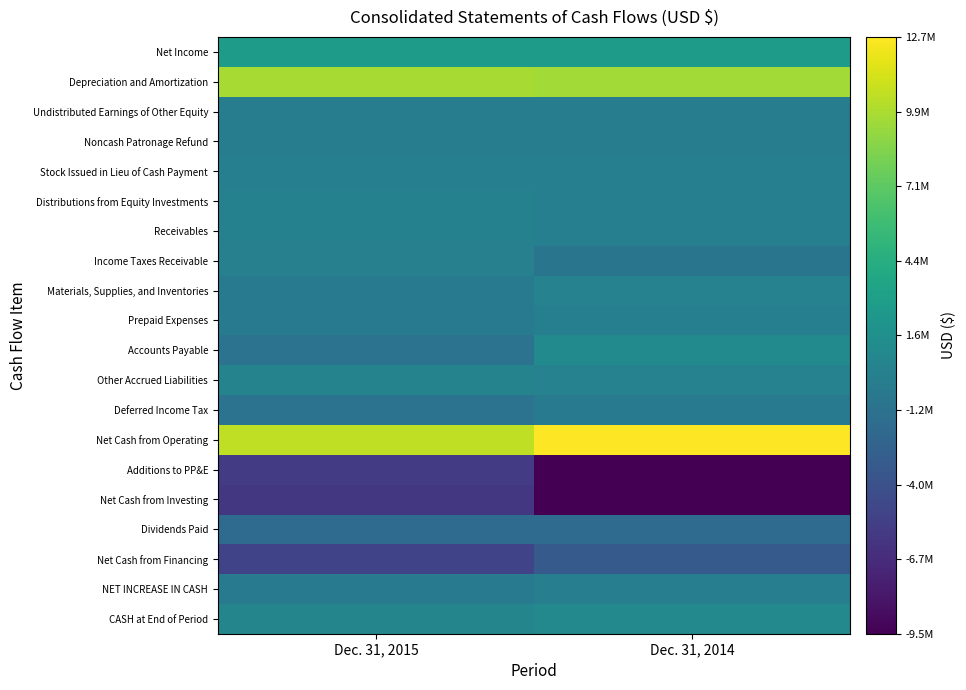

Reading left to right, what are all the values shown in this chart?

Net Income: Dec. 31, 2015=2666155	Dec. 31, 2014=2744744
Depreciation and Amortization: Dec. 31, 2015=9806033	Dec. 31, 2014=9590061
Undistributed Earnings of Other Equity: Dec. 31, 2015=-166445	Dec. 31, 2014=-192293
Noncash Patronage Refund: Dec. 31, 2015=-114134	Dec. 31, 2014=-148337
Stock Issued in Lieu of Cash Payment: Dec. 31, 2015=97660	Dec. 31, 2014=91000
Distributions from Equity Investments: Dec. 31, 2015=200000	Dec. 31, 2014=100000
Receivables: Dec. 31, 2015=200863	Dec. 31, 2014=40560
Income Taxes Receivable: Dec. 31, 2015=146782	Dec. 31, 2014=-847893
Materials, Supplies, and Inventories: Dec. 31, 2015=-283707	Dec. 31, 2014=307121
Prepaid Expenses: Dec. 31, 2015=-246577	Dec. 31, 2014=56663
Accounts Payable: Dec. 31, 2015=-1057485	Dec. 31, 2014=1072892
Other Accrued Liabilities: Dec. 31, 2015=438003	Dec. 31, 2014=316694
Deferred Income Tax: Dec. 31, 2015=-1094326	Dec. 31, 2014=-260007
Net Cash from Operating: Dec. 31, 2015=10548774	Dec. 31, 2014=12670142
Additions to PP&E: Dec. 31, 2015=-5673113	Dec. 31, 2014=-9419188
Net Cash from Investing: Dec. 31, 2015=-5872691	Dec. 31, 2014=-9503135
Dividends Paid: Dec. 31, 2015=-1737094	Dec. 31, 2014=-1732455
Net Cash from Financing: Dec. 31, 2015=-5069346	Dec. 31, 2014=-3186324
NET INCREASE IN CASH: Dec. 31, 2015=-393263	Dec. 31, 2014=-19317
CASH at End of Period: Dec. 31, 2015=551824	Dec. 31, 2014=945087